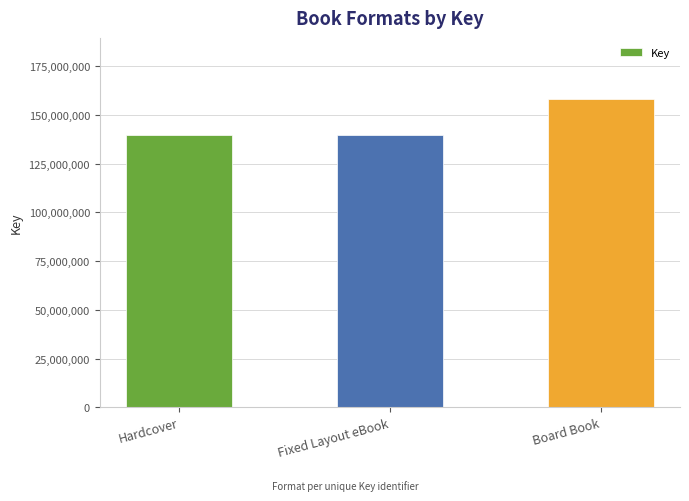

Reading right to left, what are all the values shown in this chart?

Board Book=157912759	Fixed Layout eBook=139920024	Hardcover=139920024